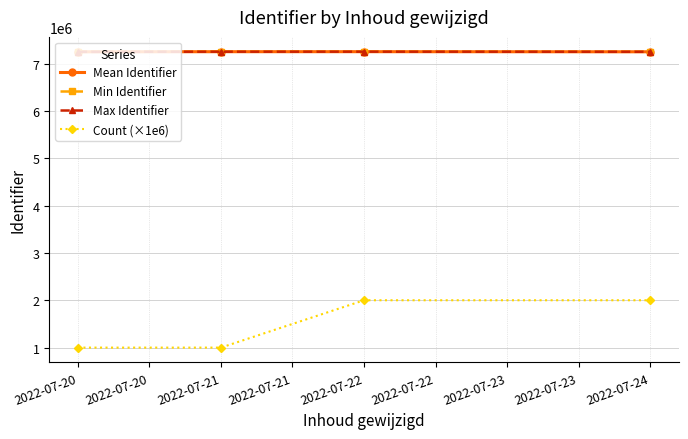

Which series has the widest spread of values?

Count (×1e6)